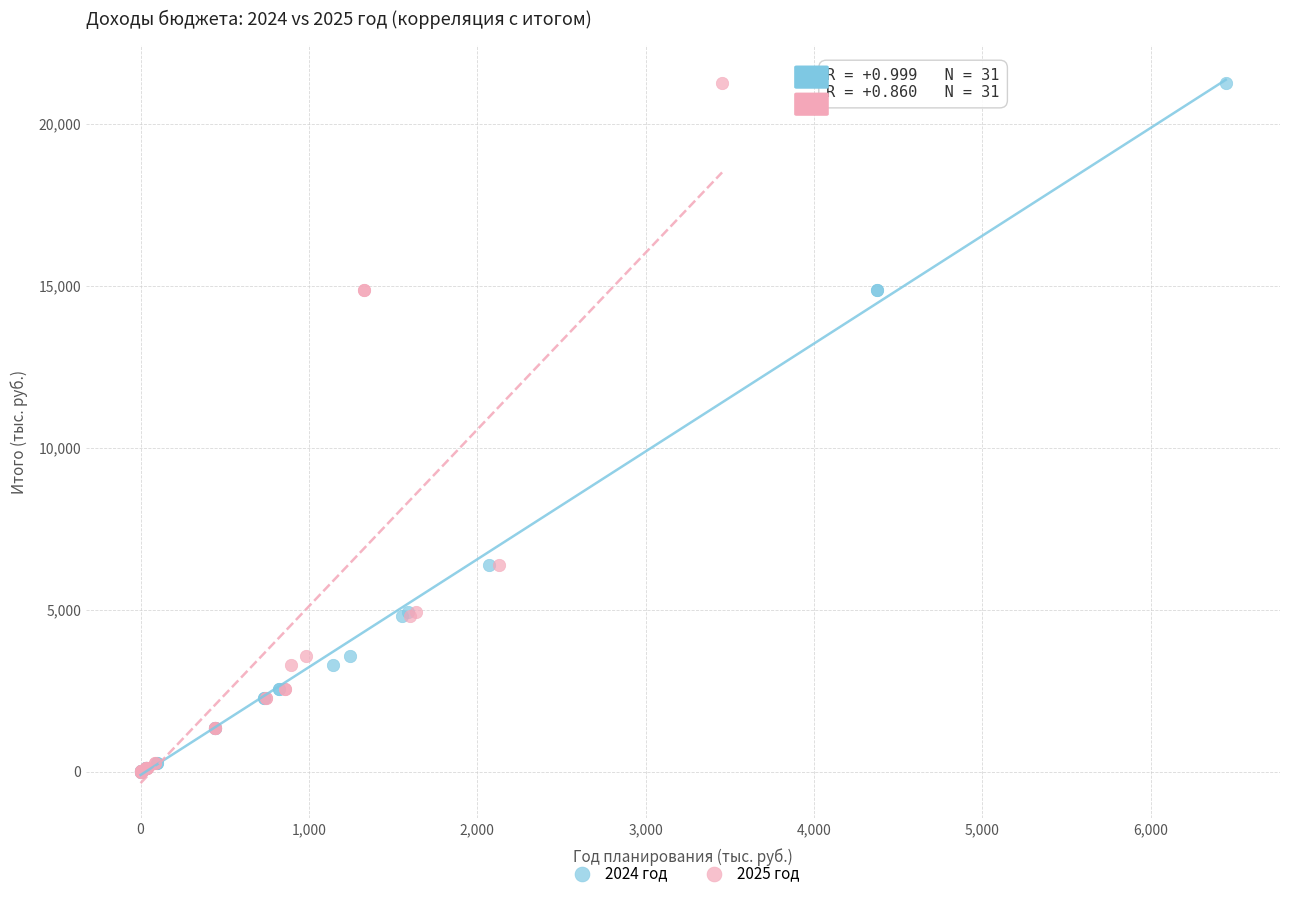

What are all the series names shown in the legend?

2024 год, 2025 год